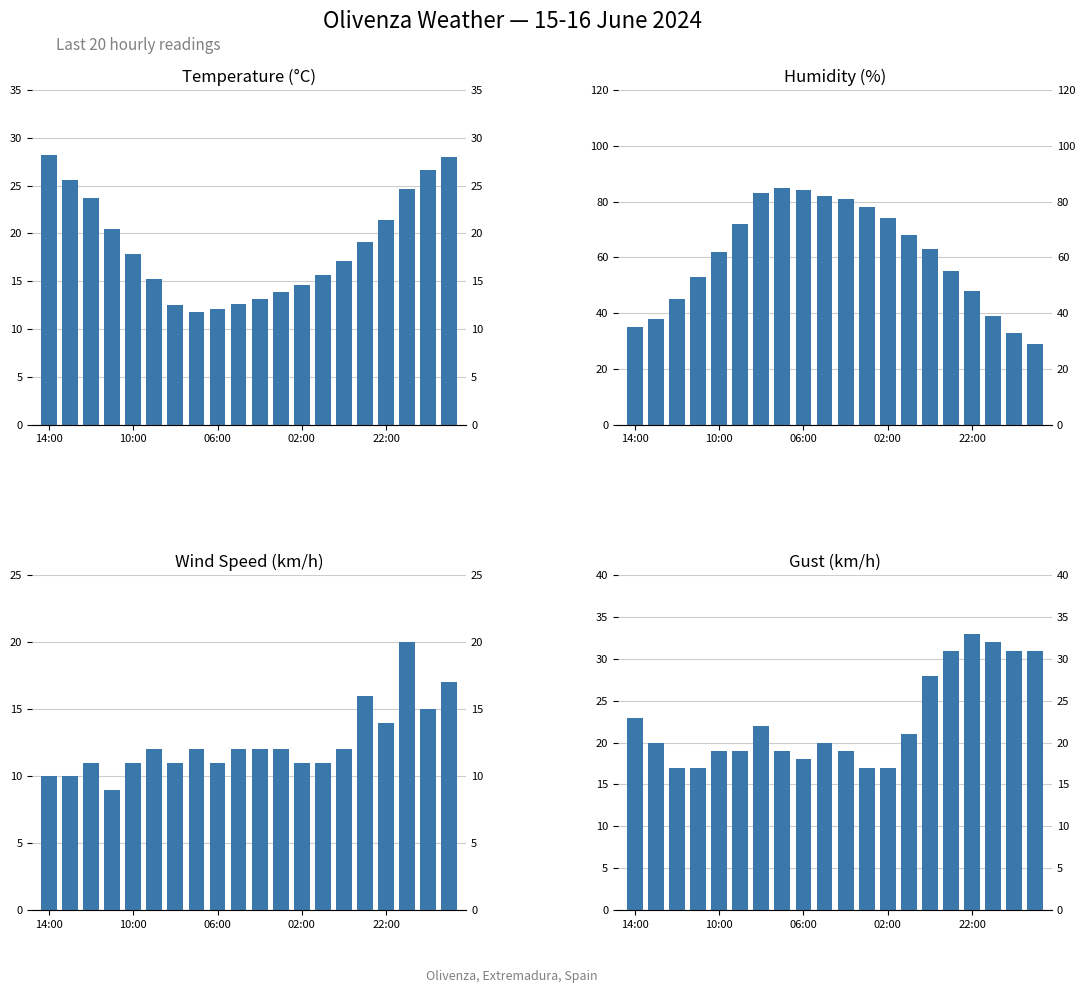

Does the chart contain any negative values?

No